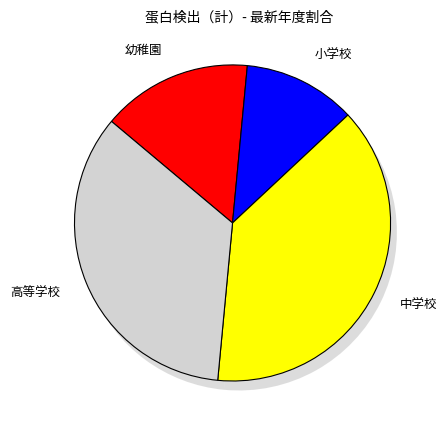

What percentage is the 小学校 slice, to the nearest percent?

12%